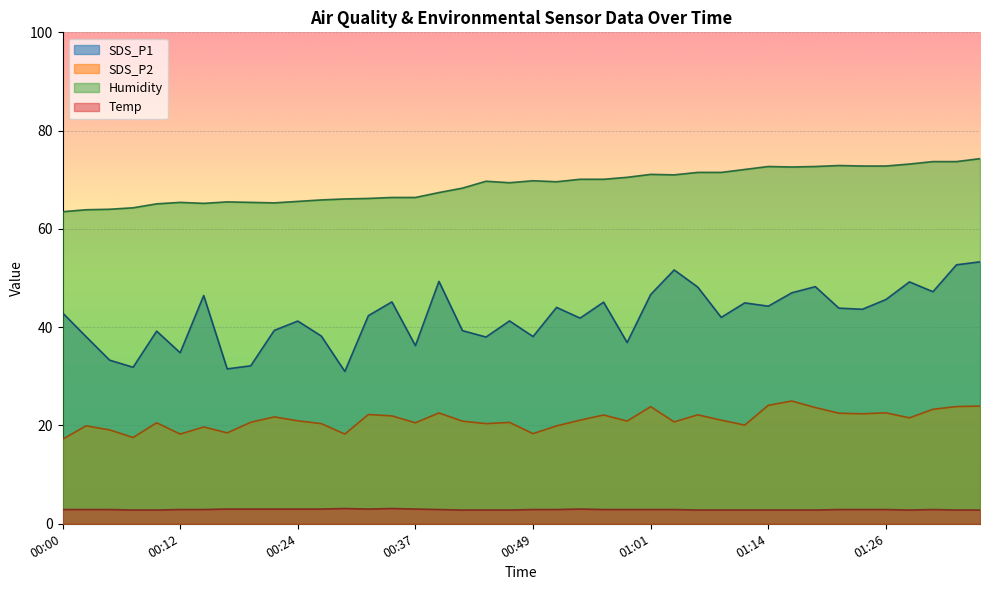

Which label corresponds to the smallest value in the chart?

00:07